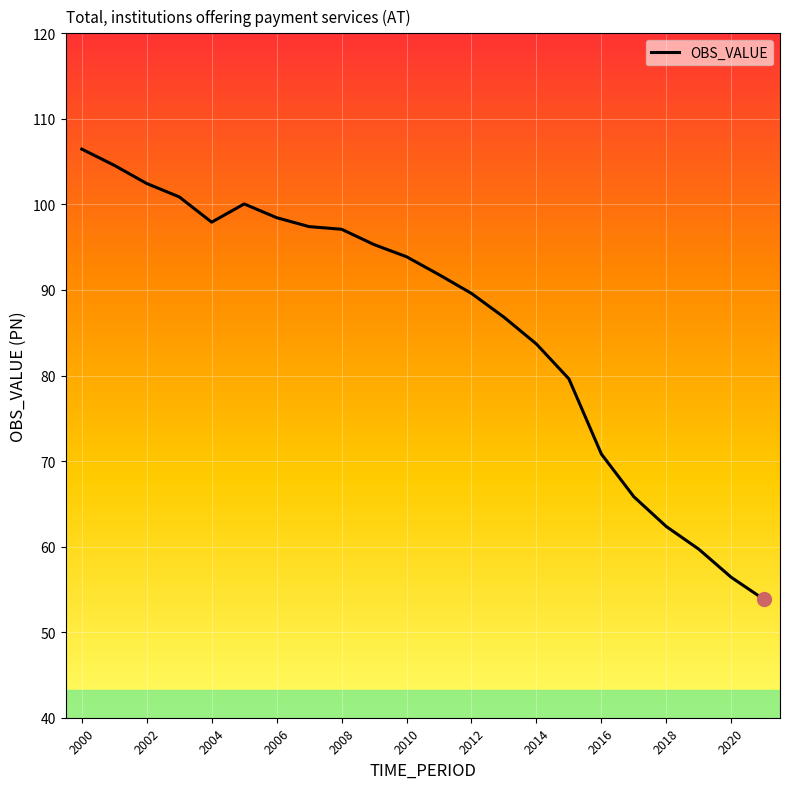

What is the average value?

86.1